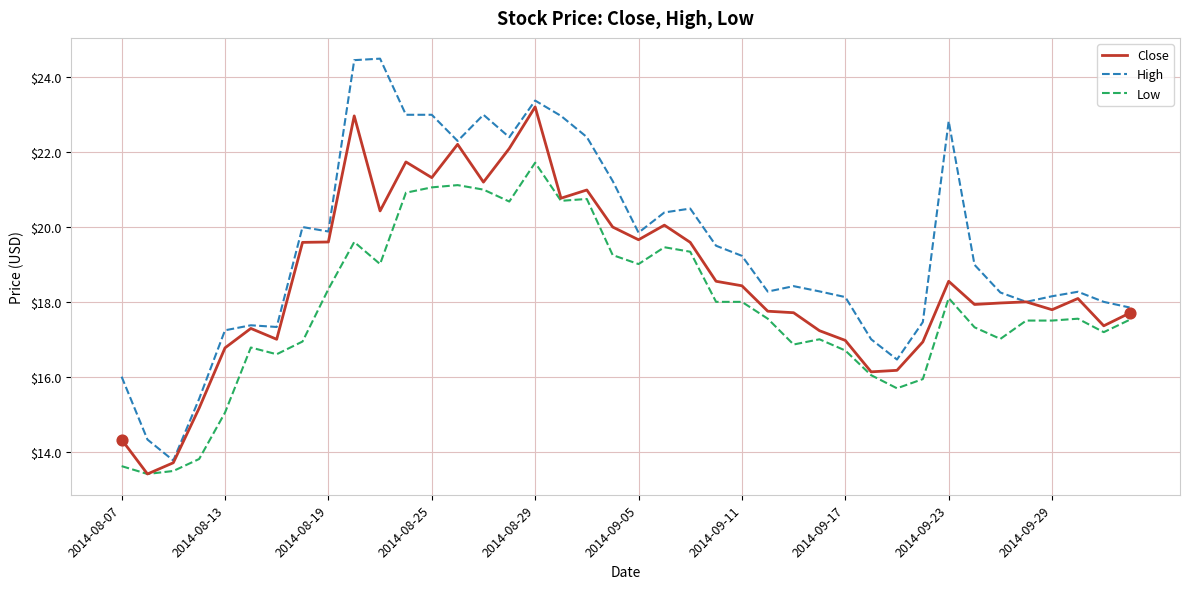

Which series has the largest range (max minus min)?

High